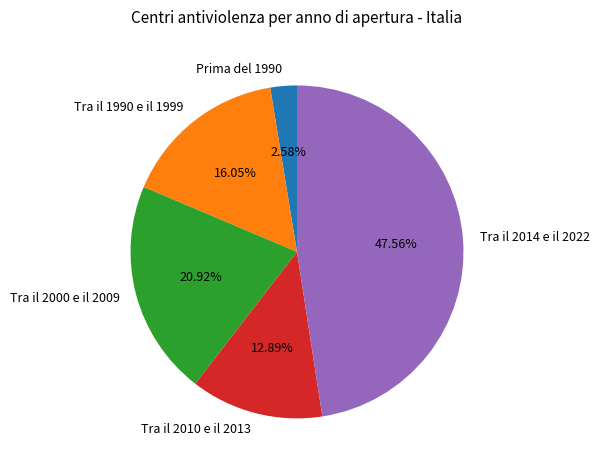

To the nearest percent, what is the combined percentage of Tra il 2014 e il 2022 and Tra il 2010 e il 2013?

60%